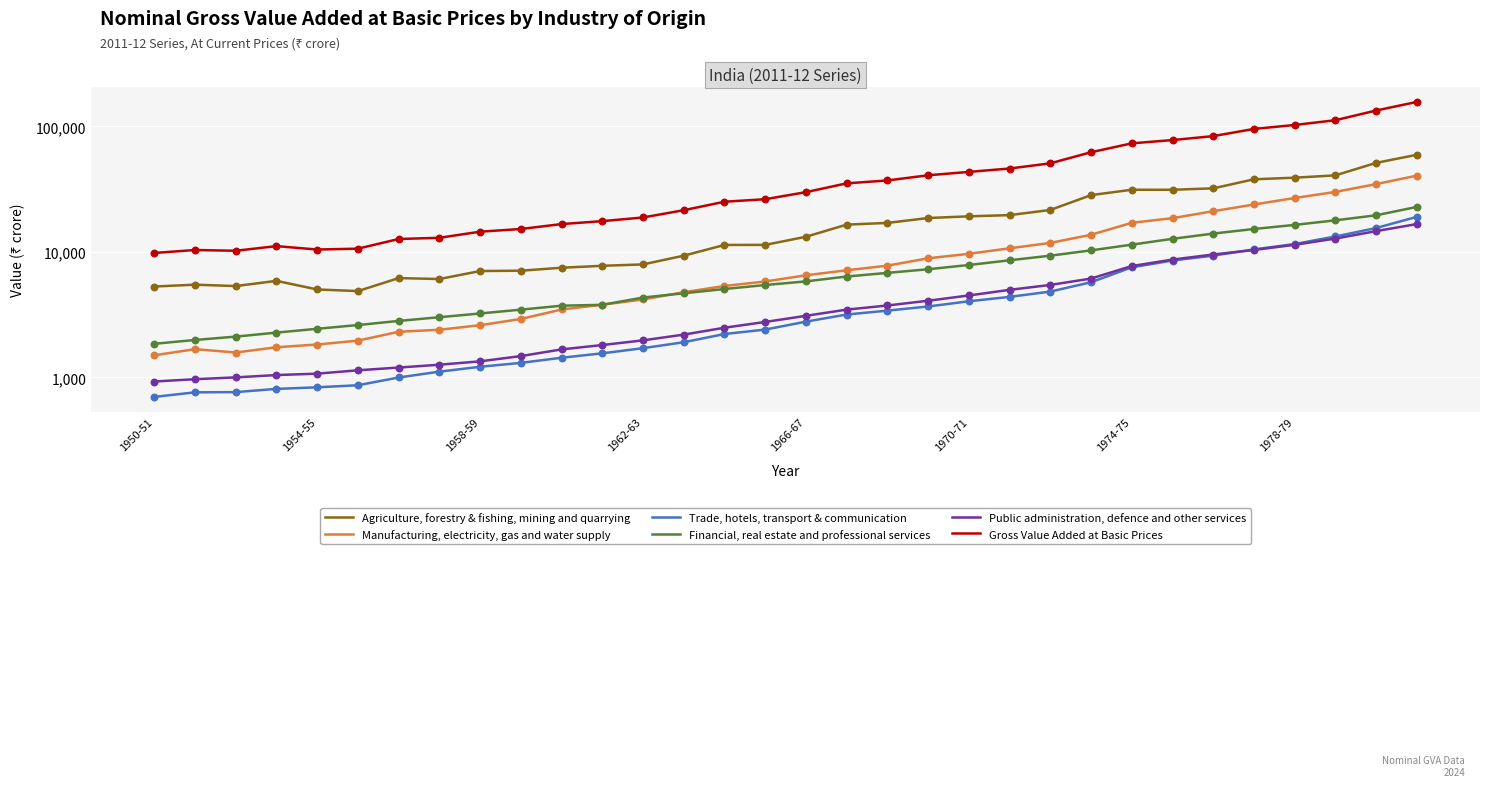

Which series has the largest Y range (max minus min)?

Gross Value Added at Basic Prices